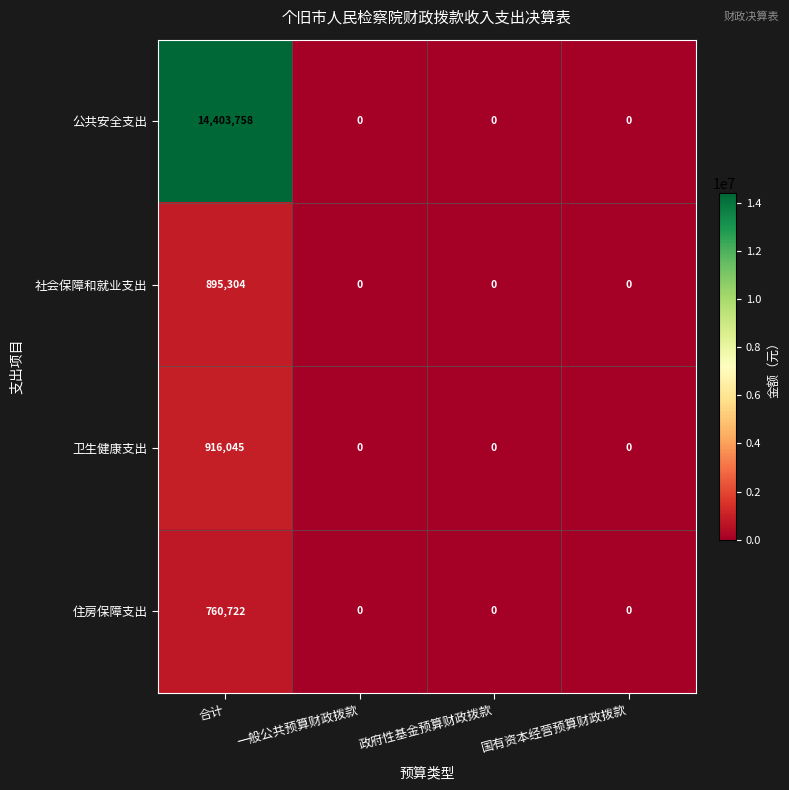

The value of 公共安全支出 at 政府性基金预算财政拨款 is -9137309. True or false?

False